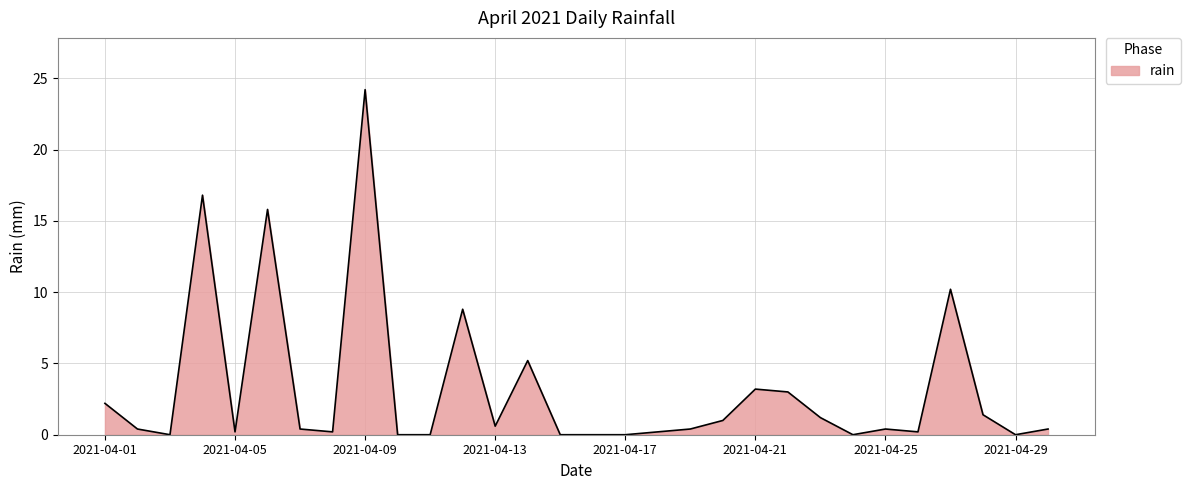

Does the chart have visible grid lines?

Yes